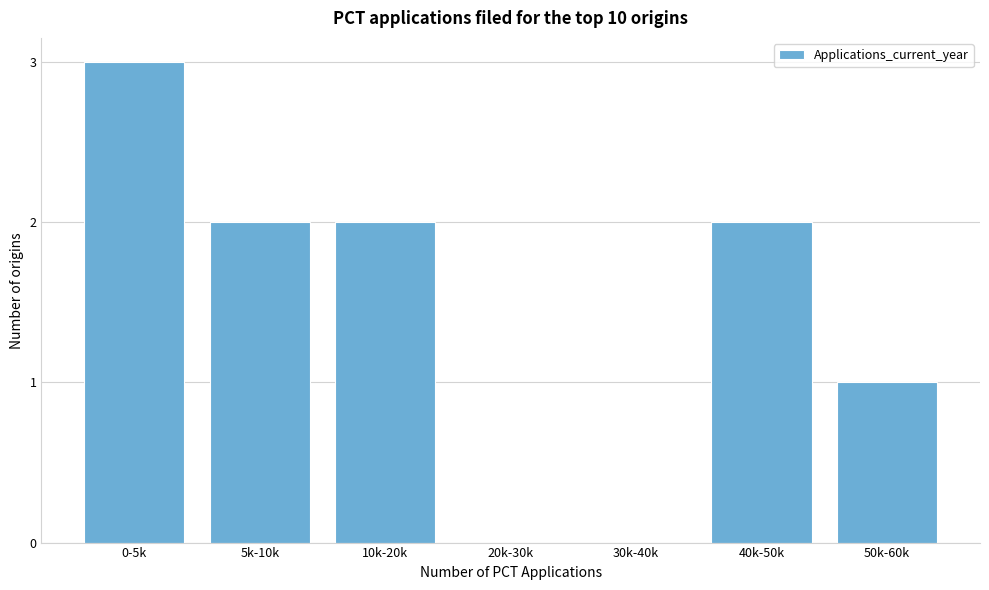

Reading left to right, extract all data points from this chart.

0-5k=3	5k-10k=2	10k-20k=2	20k-30k=0	30k-40k=0	40k-50k=2	50k-60k=1